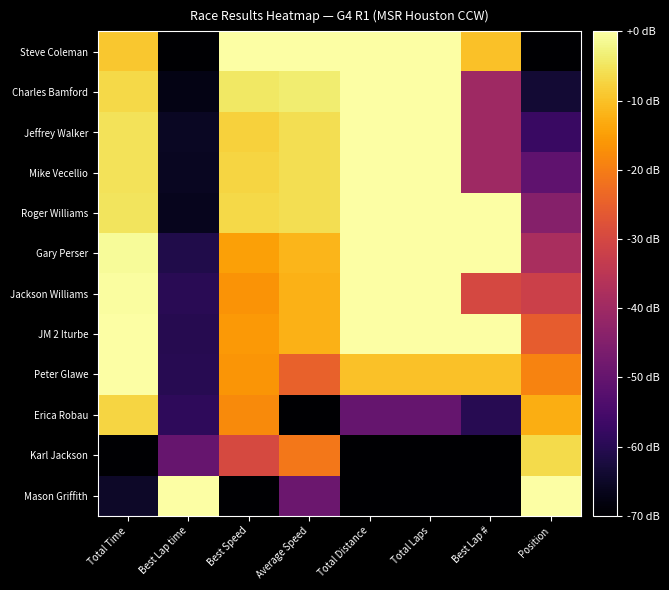

At Best Lap time, list the series in order from smallest to largest.

Steve Coleman, Charles Bamford, Roger Williams, Mike Vecellio, Jeffrey Walker, Gary Perser, JM 2 Iturbe, Peter Glawe, Jackson Williams, Erica Robau, Karl Jackson, Mason Griffith